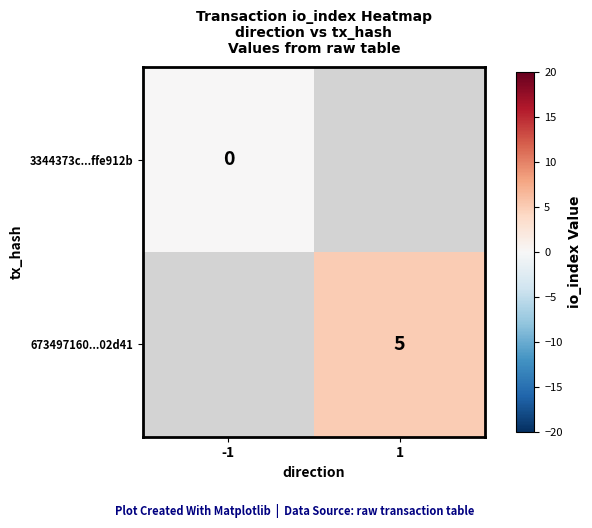

How many positive values does the 673497160...02d41 series have?

1